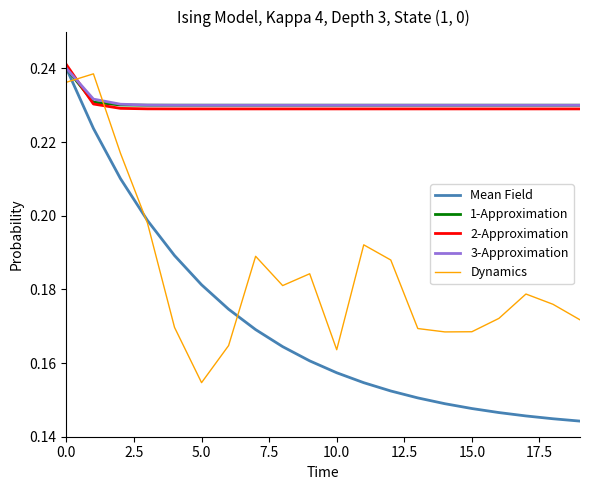

Which series has the widest spread of values?

Mean Field